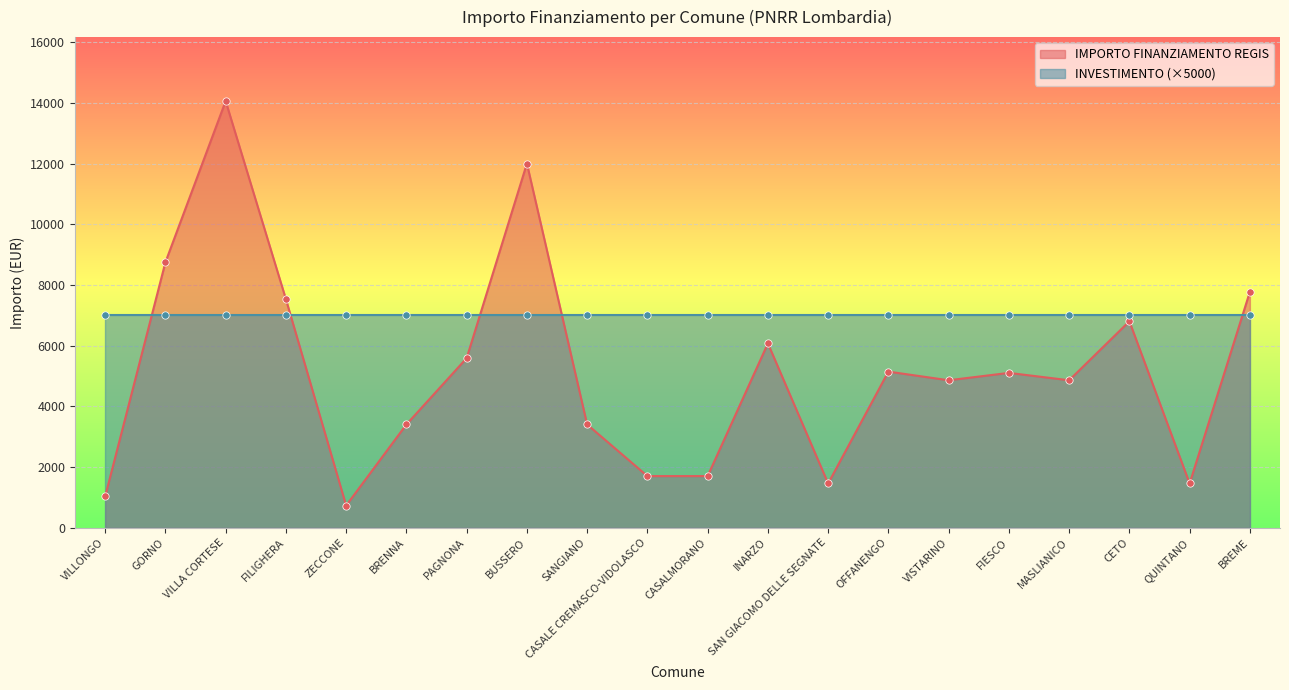

What is the change in value from VILLONGO to CASALE CREMASCO-VIDOLASCO?

+672